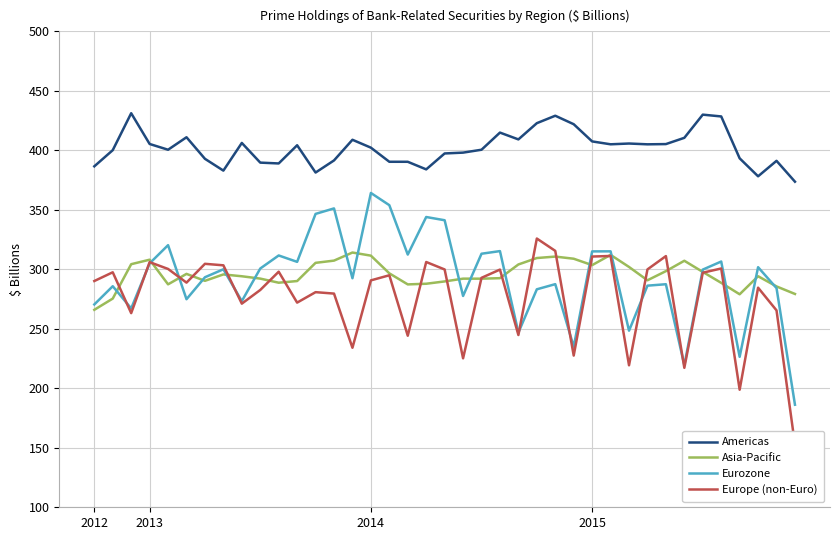

The value of Americas at 2014 is 402.3. True or false?

True